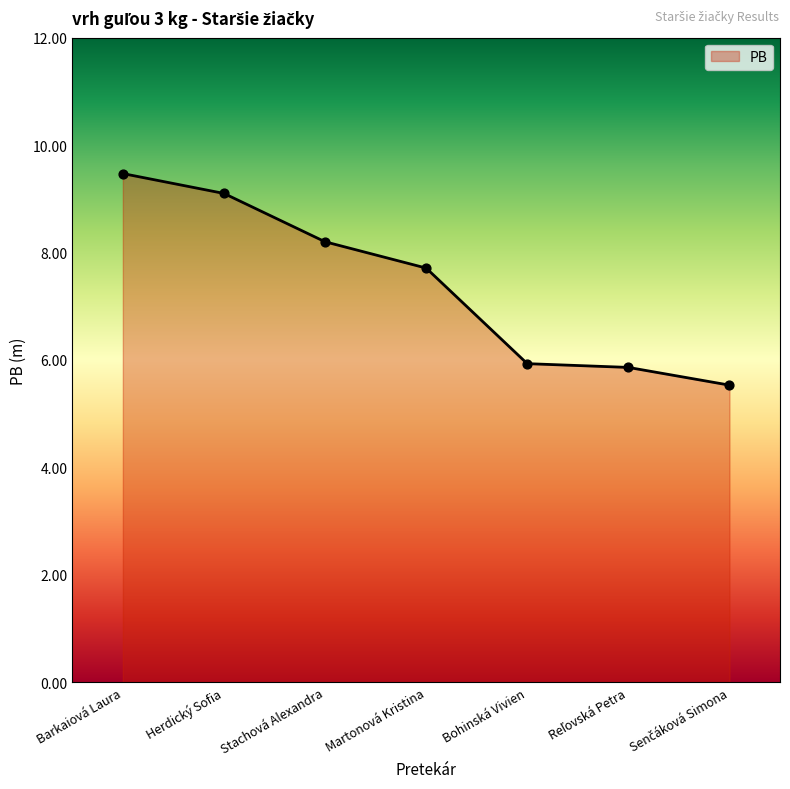

What is the change in value from Barkaiová Laura to Martonová Kristina?

-1.8